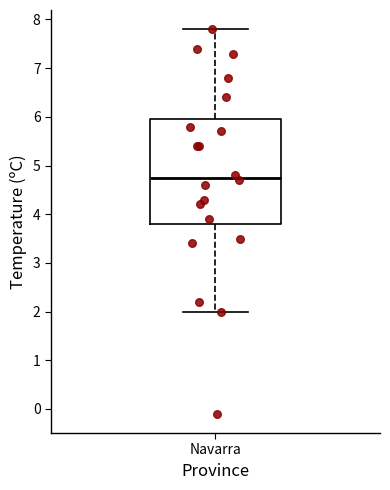

Read this box plot against the y-axis: the position of the median line, the range covered by the box, and the ends of both whiskers. The values are not printed on the chart, so give them approximately, as read against the axis.

median 4.8, box 3.8 to 6.0, whiskers 2.0 to 7.8